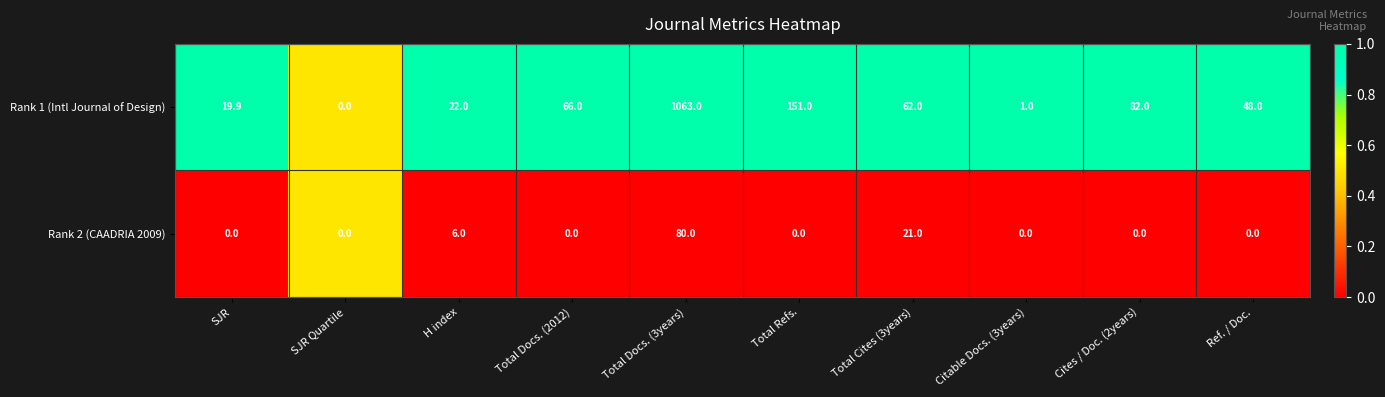

The Rank 1 (Intl Journal of Design) series shows 29.4 at H index. True or false?

False